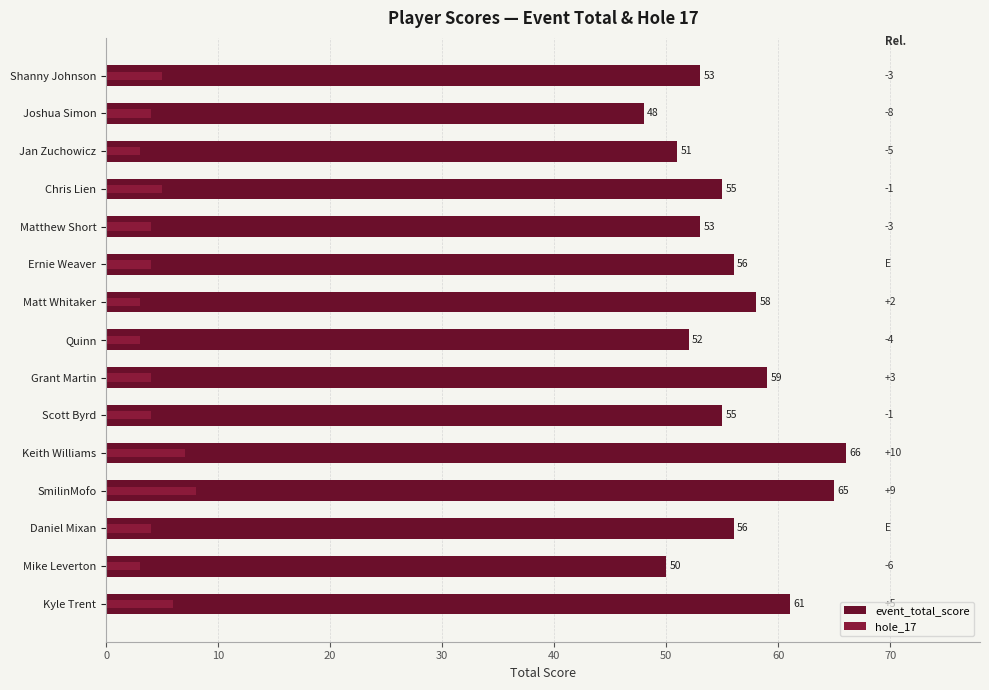

Count the hole_17 values in the range 3 to 5.

12